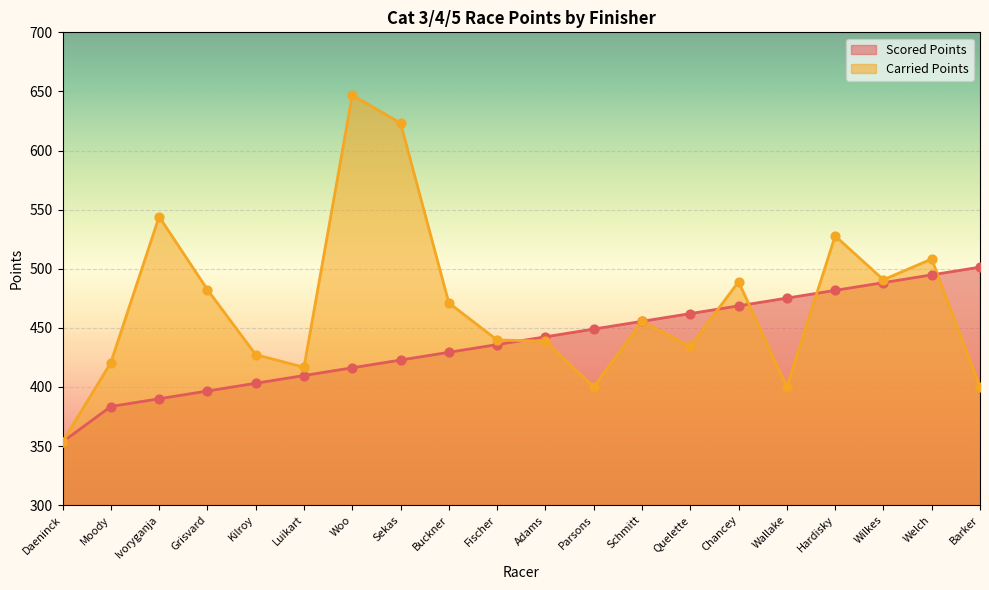

At which category is the sum across all series the highest?

Woo